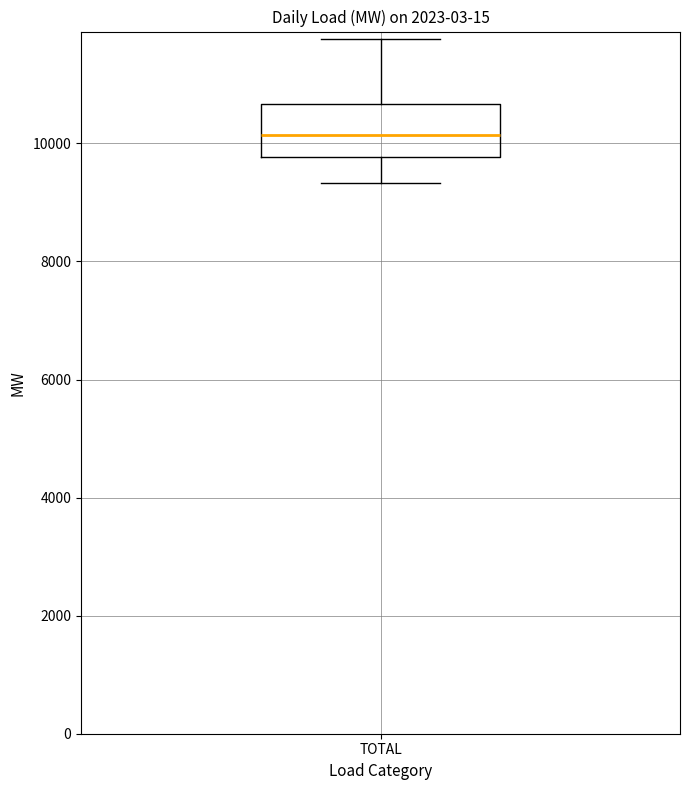

Where does the lower whisker of the box for TOTAL end on the y-axis? The values are not printed on the chart, so give them approximately, as read against the axis.

9400